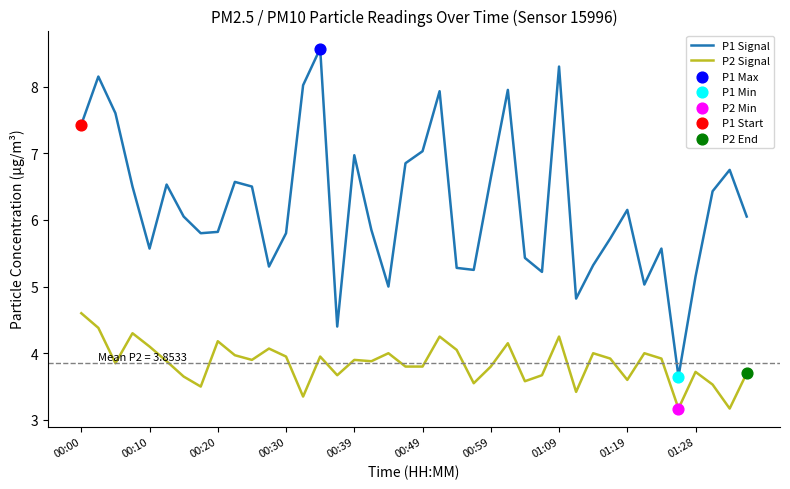

Which series has the largest range (max minus min)?

P1 Signal